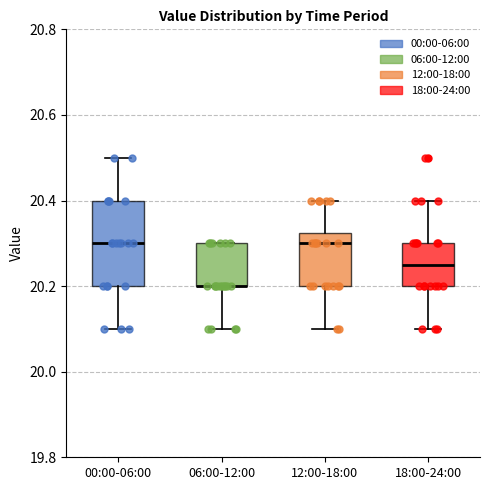

Which box is the tallest, from its lower edge to its upper edge?

00:00-06:00